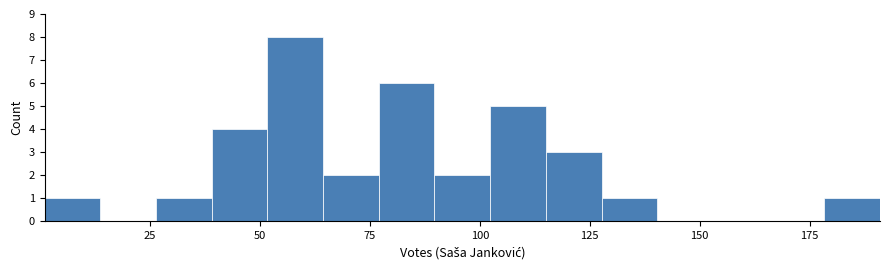

Read against the x-axis, roughly where is the centre of the tallest bar?

60